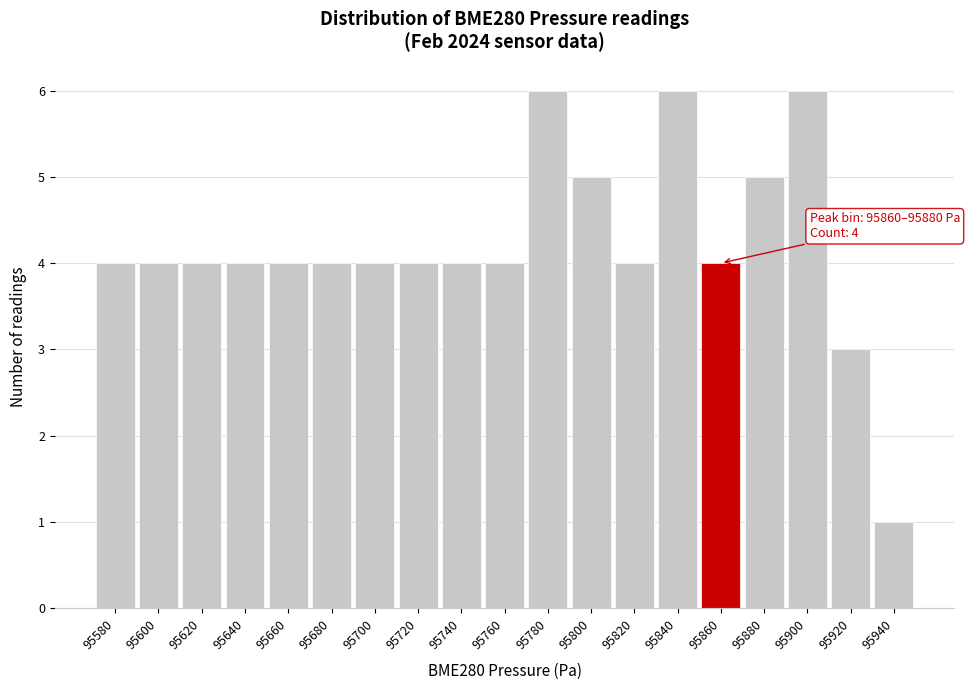

Reading left to right, what are all the values shown in this chart?

4	4	4	4	4	4	4	4	4	4	6	5	4	6	4	5	6	3	1